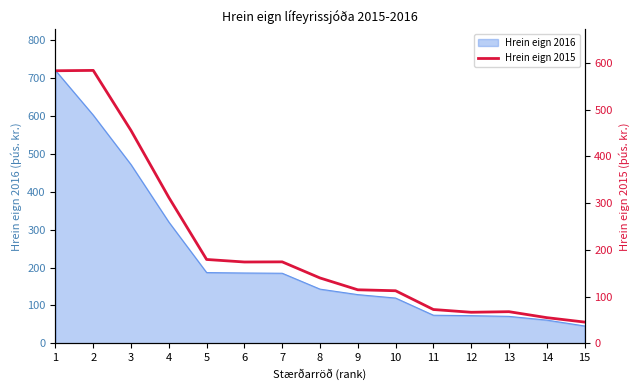

What is the change in value from 3 to 4?

-143.1